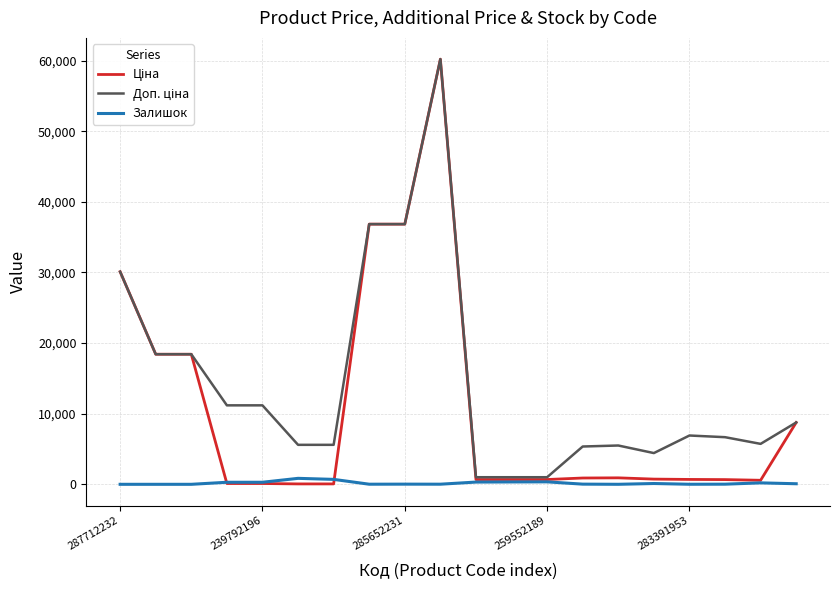

What is the greatest value displayed?

60205.6